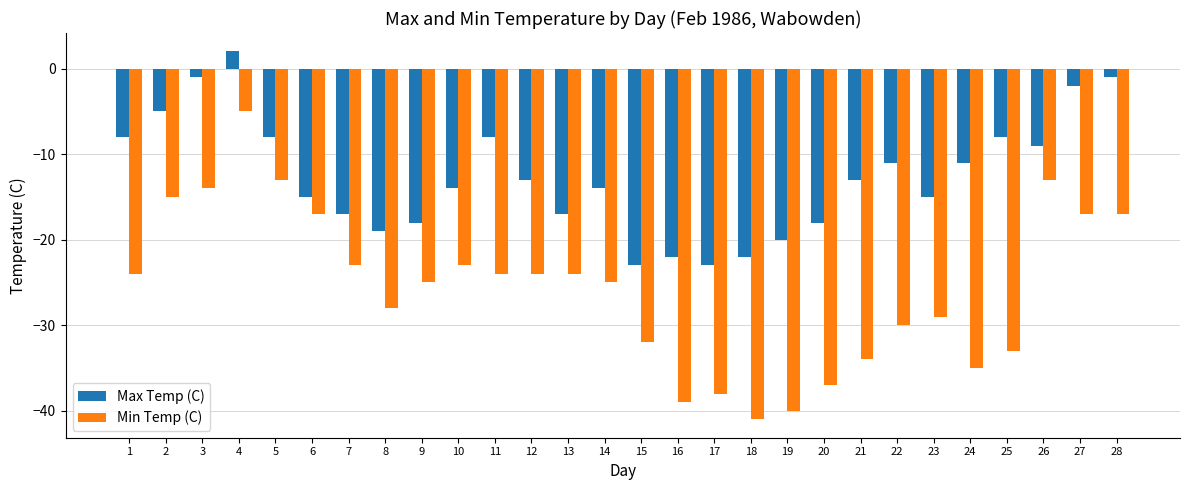

At which category is the sum across all series the highest?

4